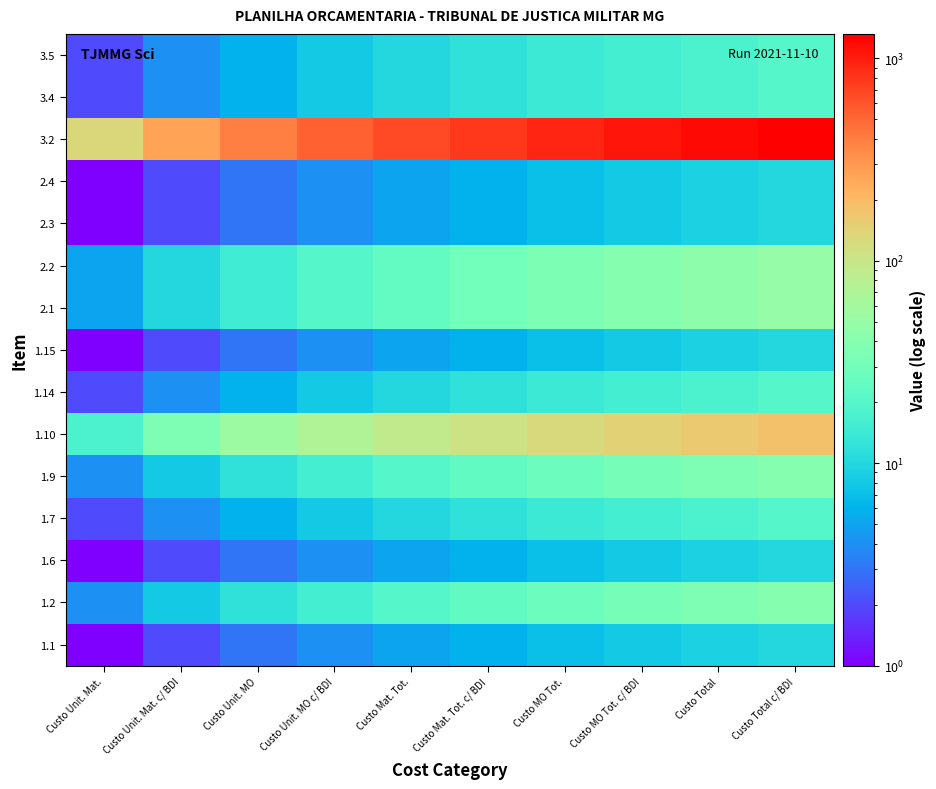

Which has a higher value, Custo MO Tot. c/ BDI or Custo Total c/ BDI?

Custo Total c/ BDI